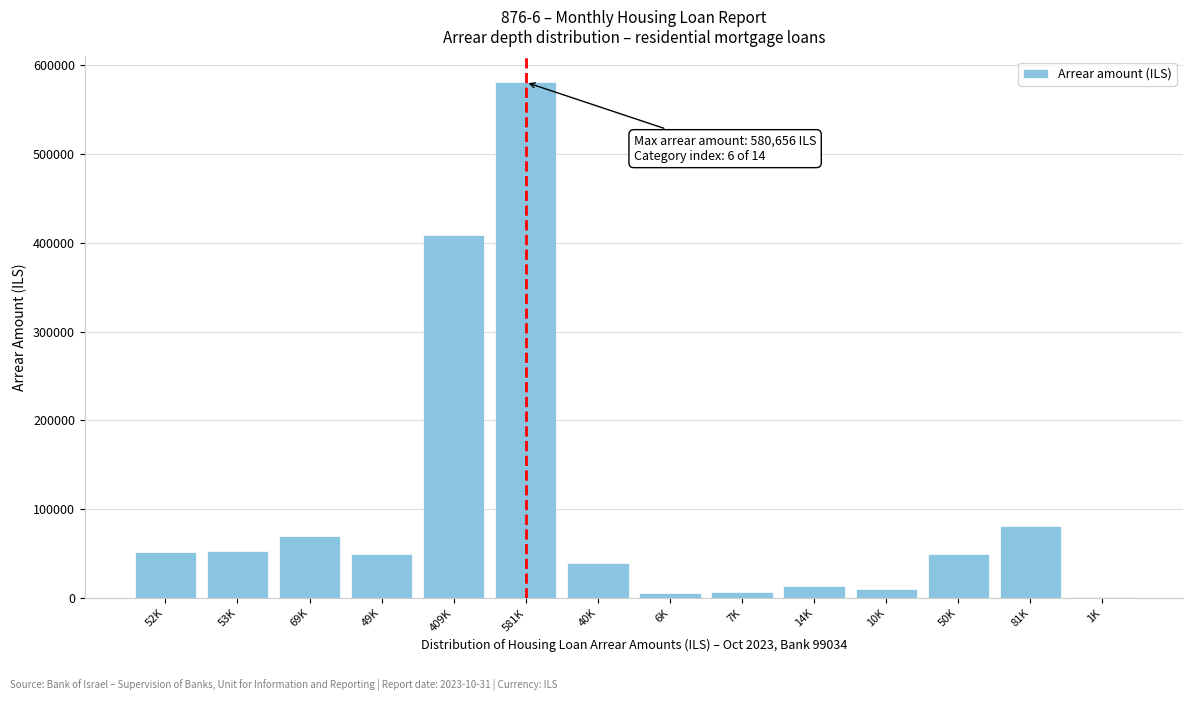

At which label is the value closest to 290969?

409K